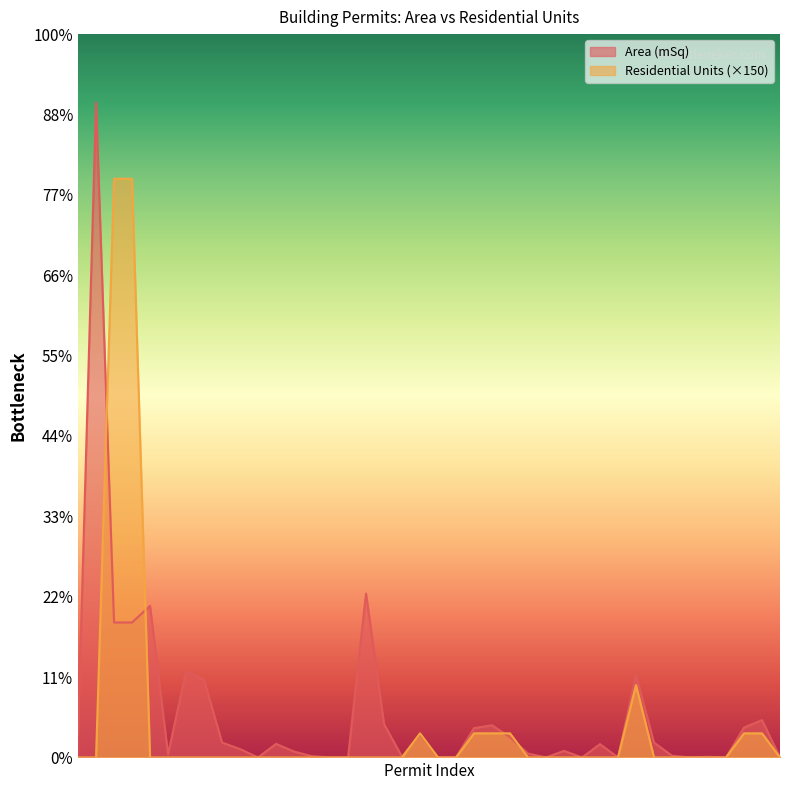

How many values in Residential Units are above zero?

9